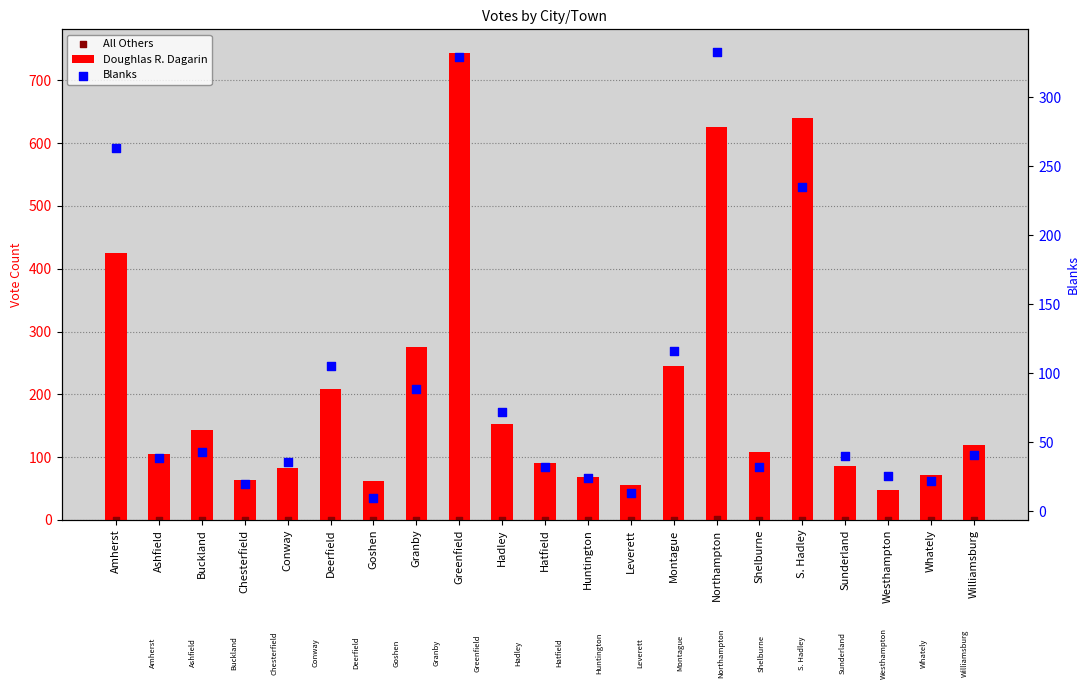

At how many categories does at least one series exceed 175?

7